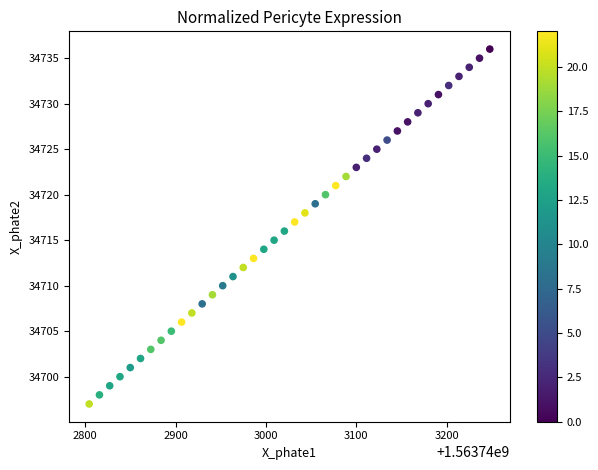

What is the range of Y values (max minus min)?

39